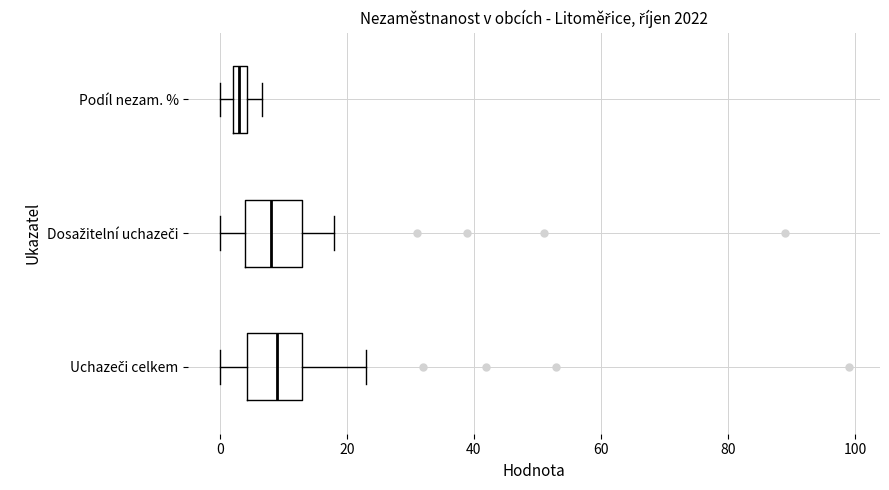

Where is the right edge of the box for Podíl nezam. % on the x-axis? The values are not printed on the chart, so give them approximately, as read against the axis.

4